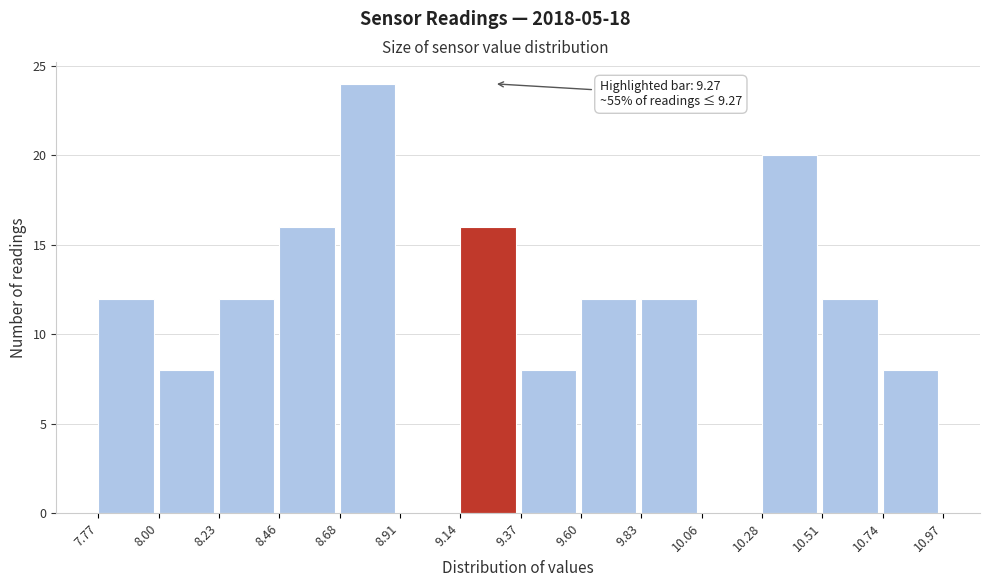

Which range on the x-axis has the tallest bar?

8.68 to 8.91